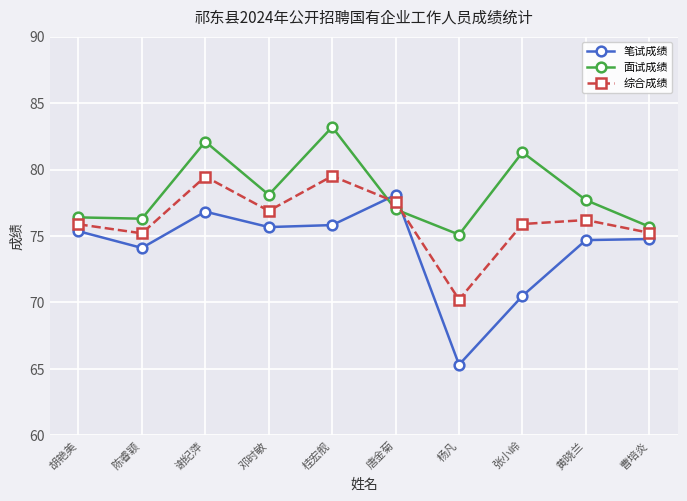

Where is the first local maximum for 笔试成绩?

谢纪萍